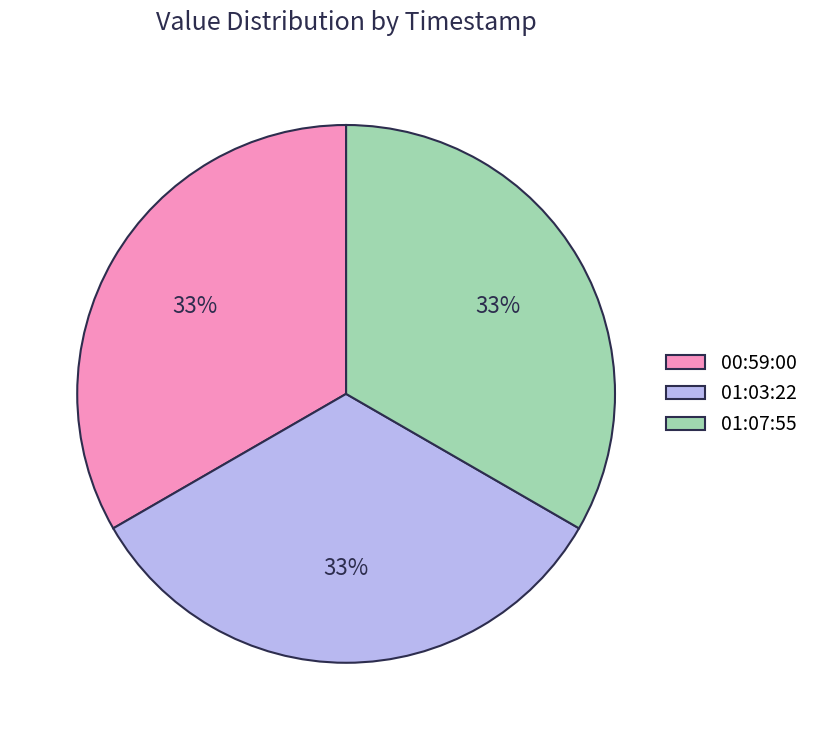

Is there any slice that represents more than half of the pie?

No